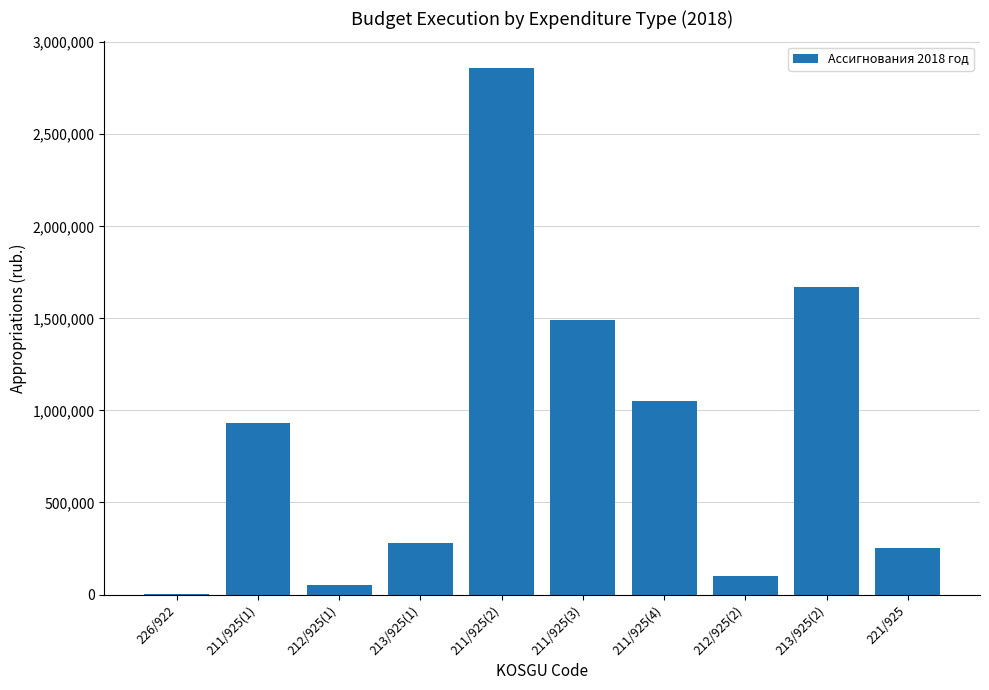

What is the ratio of the value at 211/925(2) to the value at 221/925?

11.3